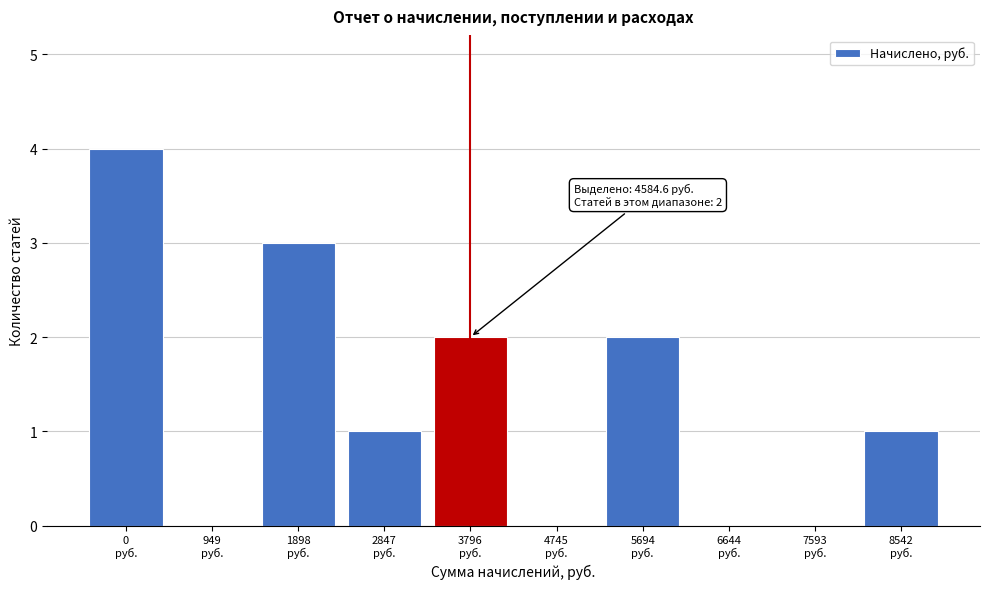

What is the maximum value shown in the chart?

4